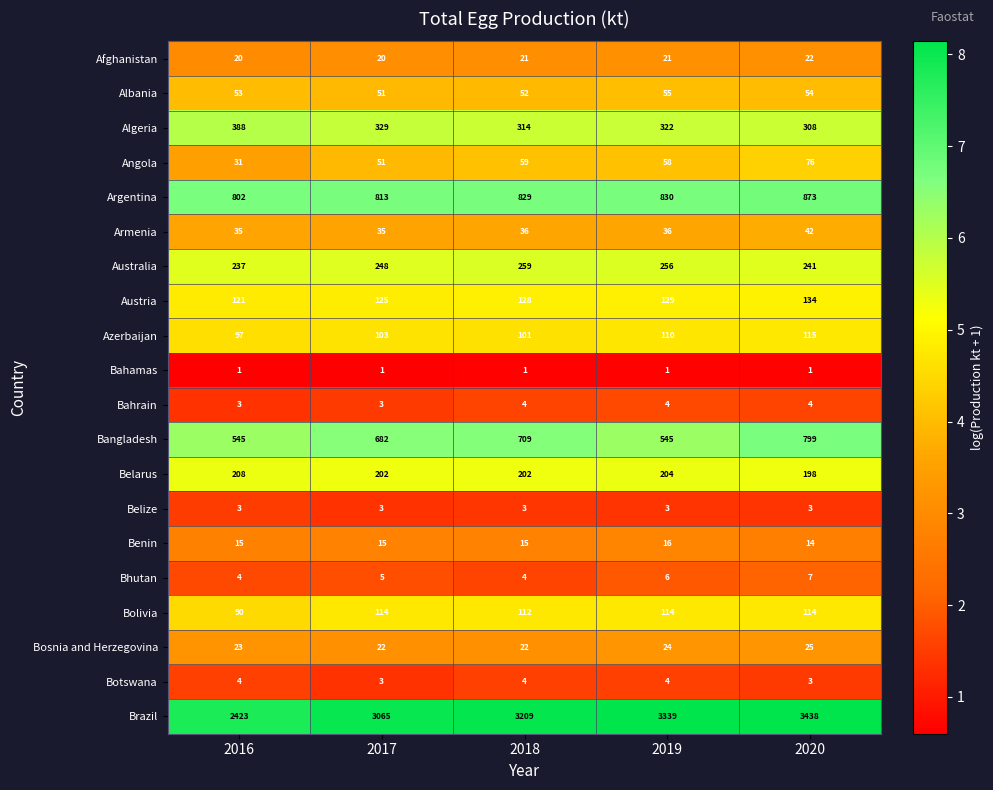

At how many categories does at least one series exceed 4?

5